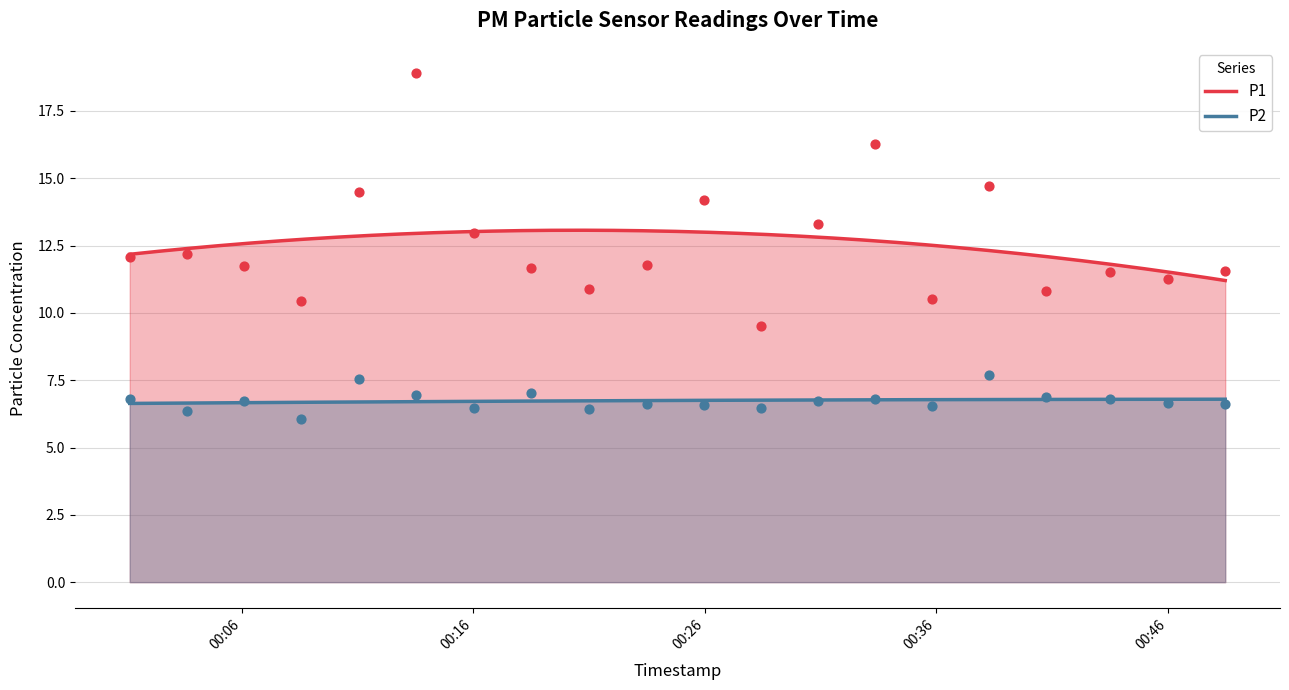

Which series has the widest spread of Y values?

P1